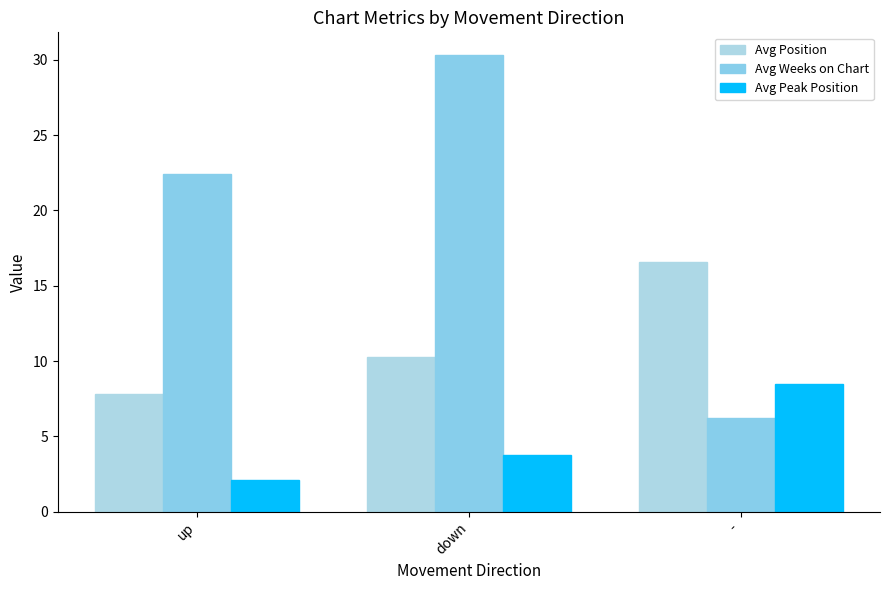

What is the label of the 2nd bar from the left?

down